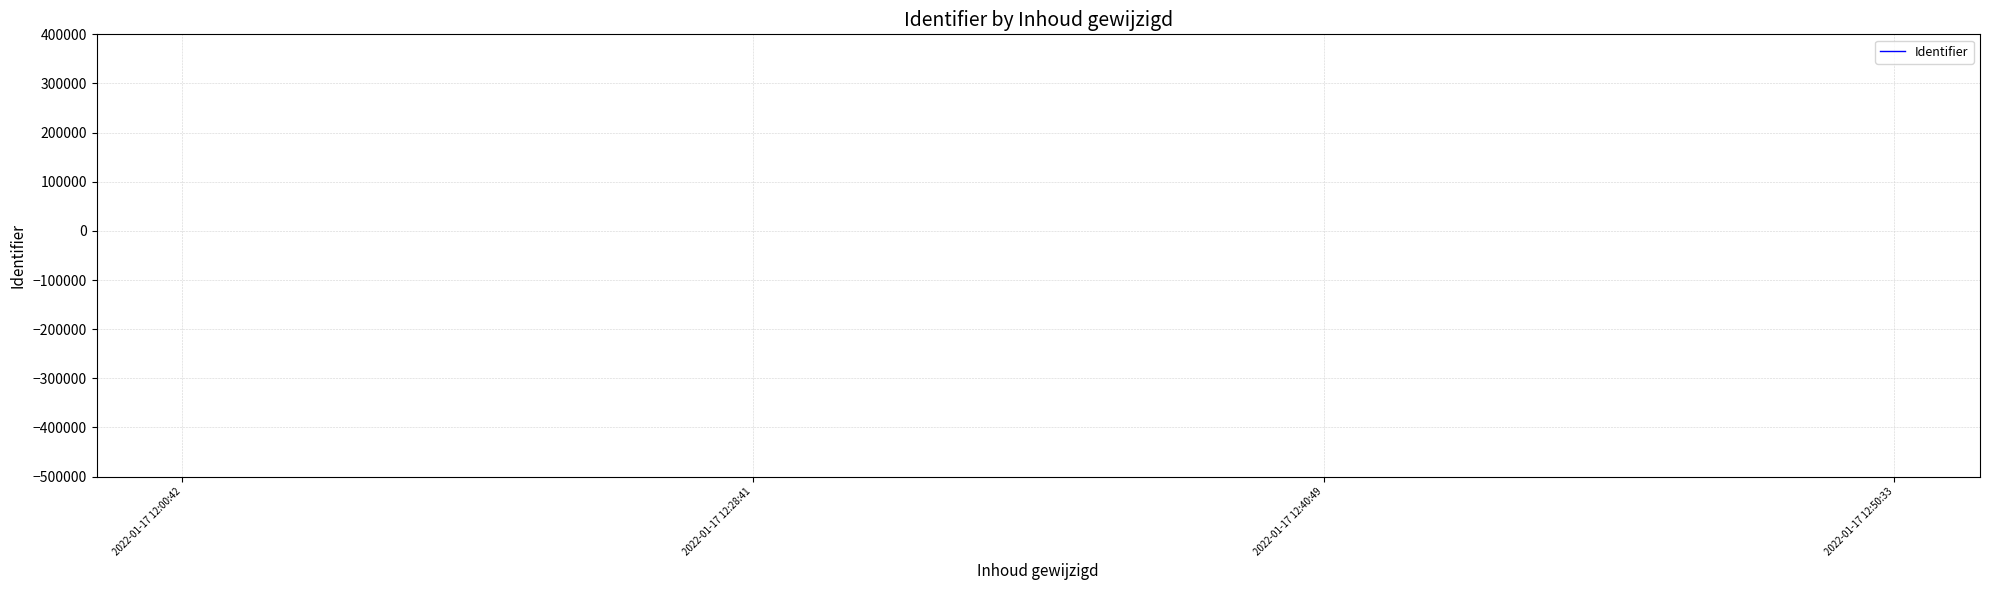

What is the difference between the second highest and second lowest values?

69